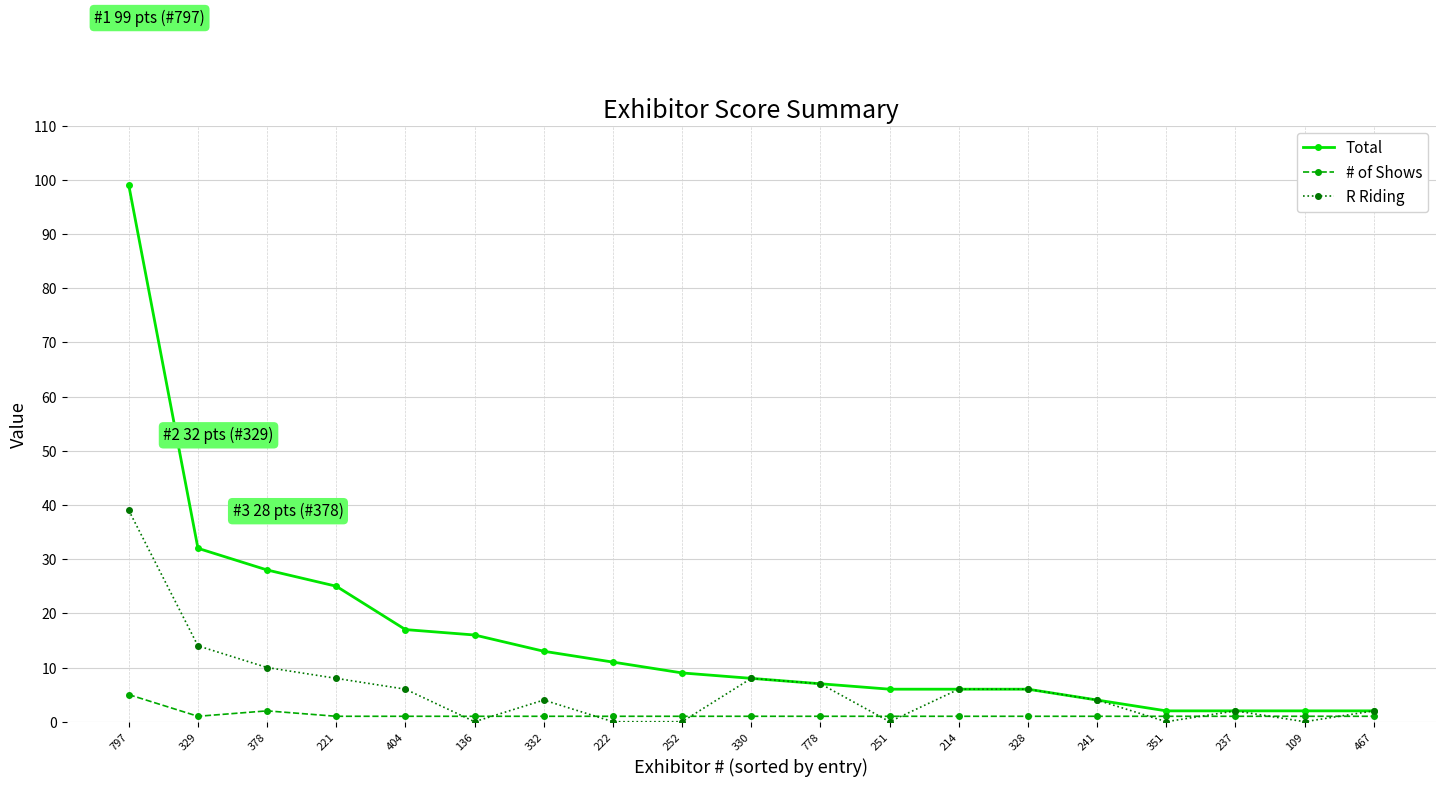

Reading left to right, list all the values displayed in this chart.

Total: 797=99	329=32	378=28	221=25	404=17	136=16	332=13	222=11	252=9	330=8	778=7	251=6	214=6	328=6	241=4	351=2	237=2	109=2	467=2
# of Shows: 797=5	329=1	378=2	221=1	404=1	136=1	332=1	222=1	252=1	330=1	778=1	251=1	214=1	328=1	241=1	351=1	237=1	109=1	467=1
R Riding: 797=39	329=14	378=10	221=8	404=6	136=0	332=4	222=0	252=0	330=8	778=7	251=0	214=6	328=6	241=4	351=0	237=2	109=0	467=2